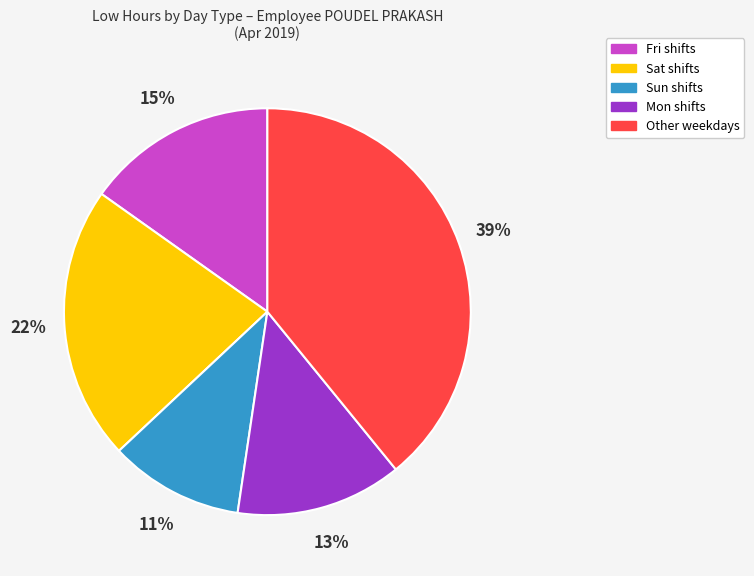

To the nearest percent, what is the average slice percentage?

20%